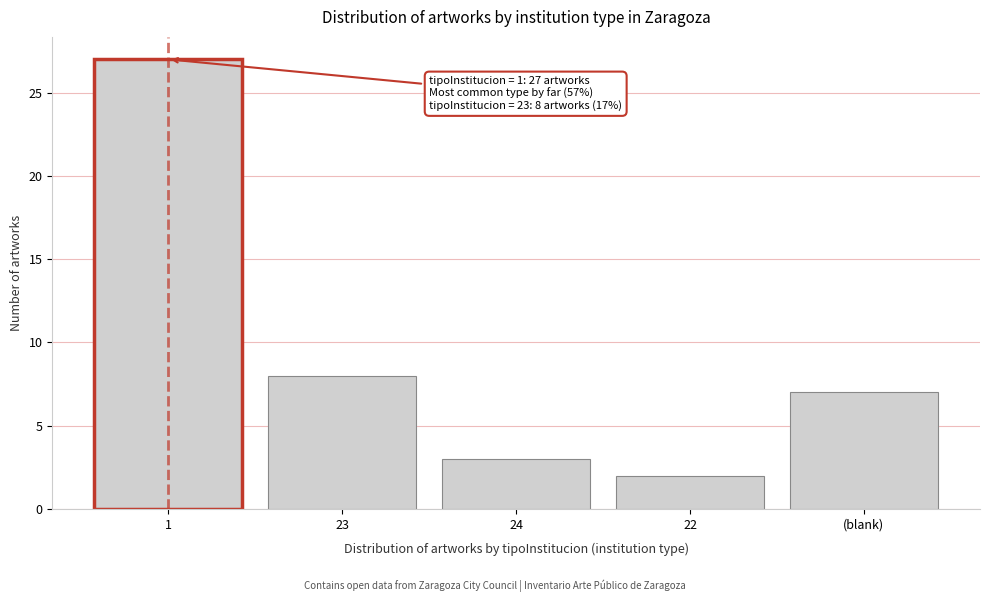

Reading left to right, transcribe all the data shown in this chart.

1=27	23=8	24=3	22=2	(blank)=7